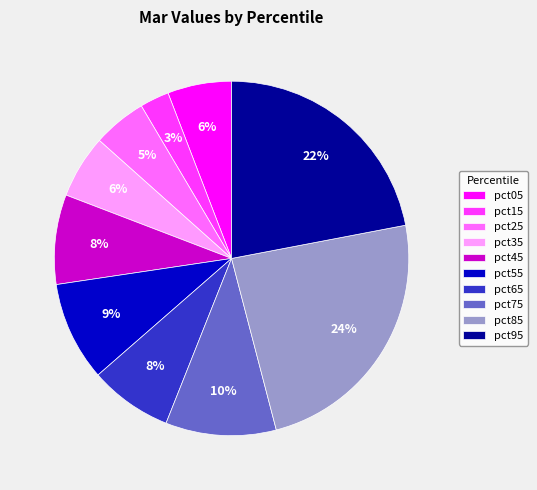

Between pct55 and pct85, which is larger?

pct85